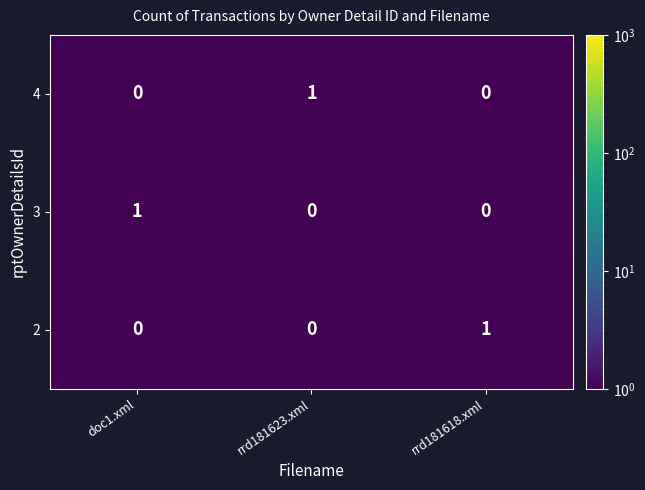

How many distinct data groups are displayed?

3